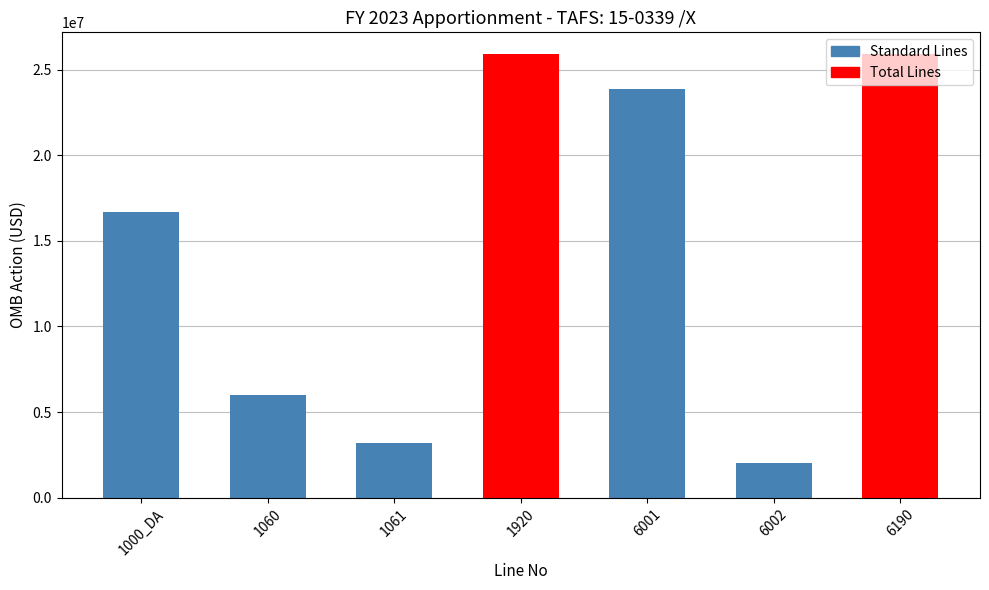

How many distinct data groups are displayed?

1